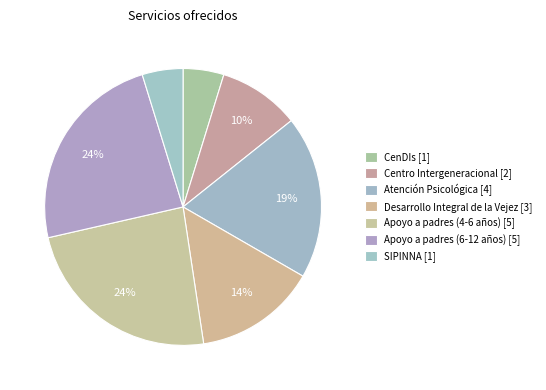

What is the total percentage of CenDIs and Apoyo a padres (4-6 años)?

28.6%